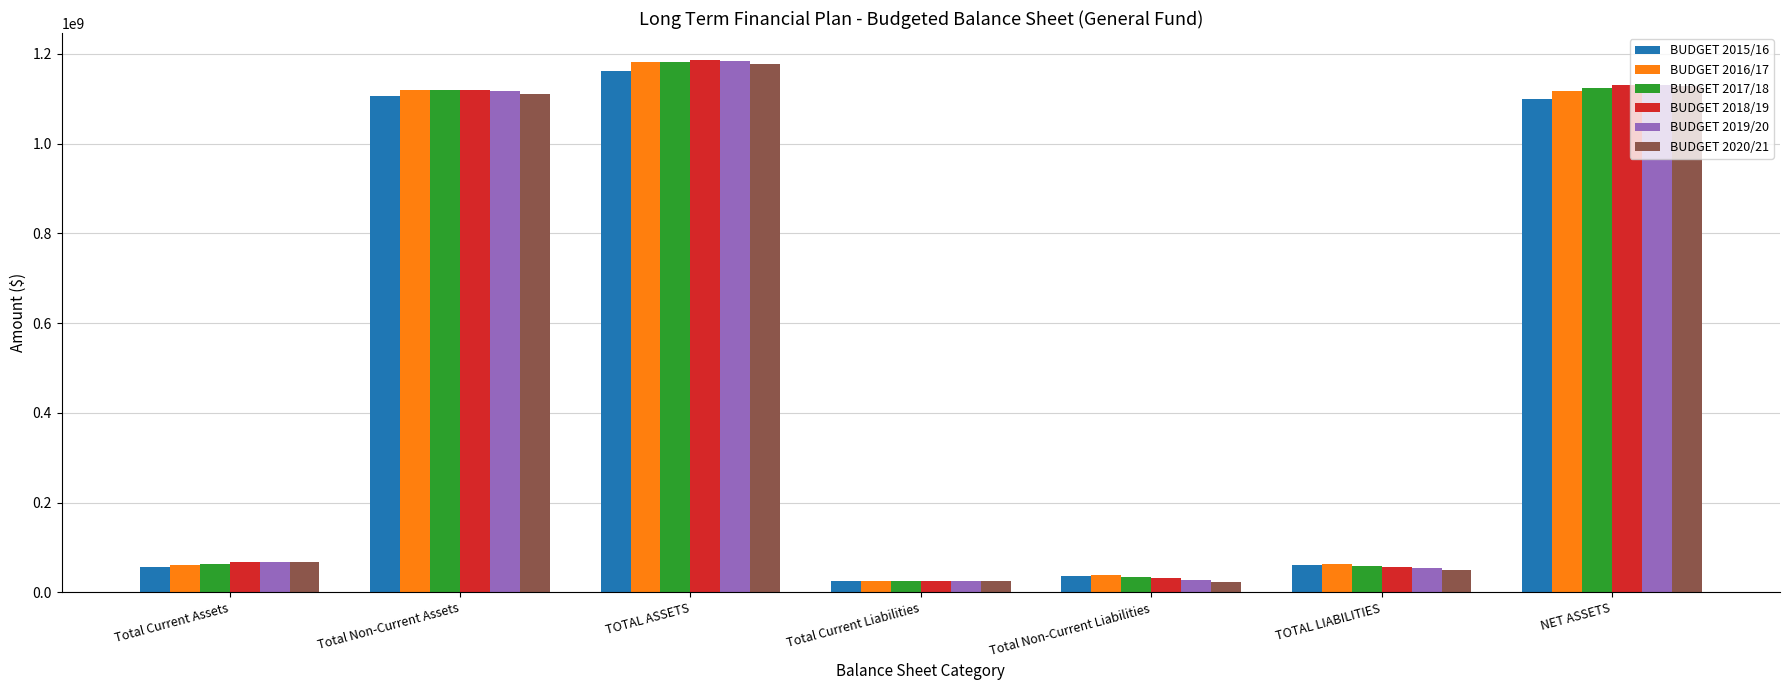

Is it true that BUDGET 2015/16 equals 56536758.9 at Total Current Assets?

True